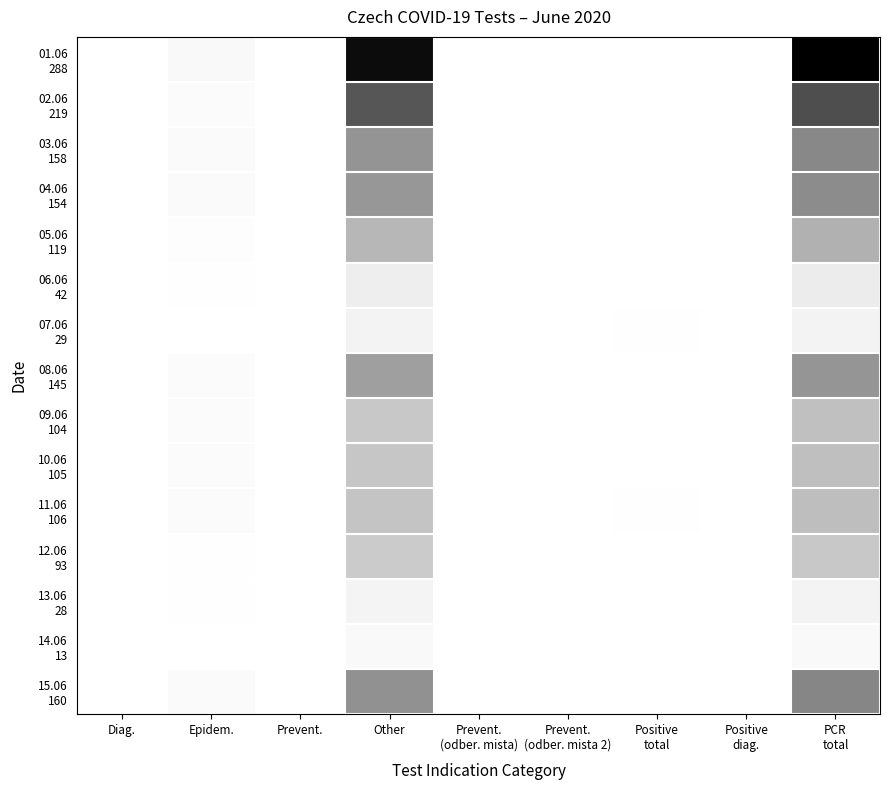

What is the spread (max minus min) of values at Positive
total?

2